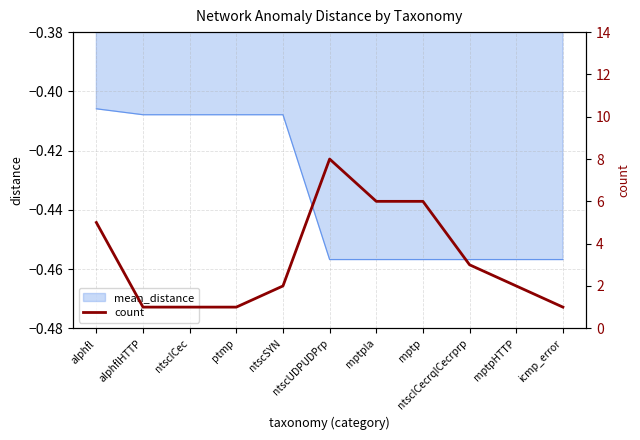

Where is the first local maximum?

ntscUDPUDPrp